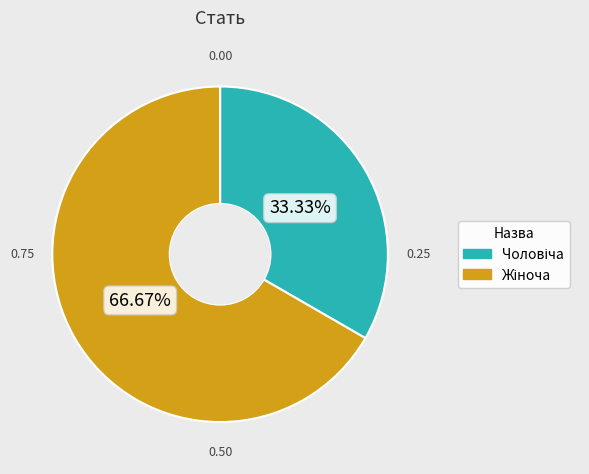

Does any single category account for the majority?

Yes